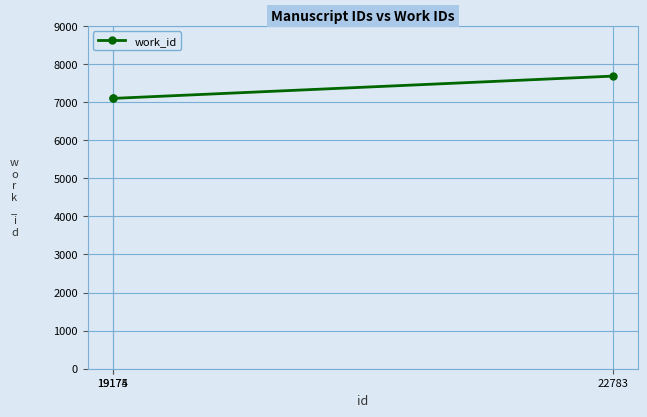

What is the difference between the maximum and minimum values?

585